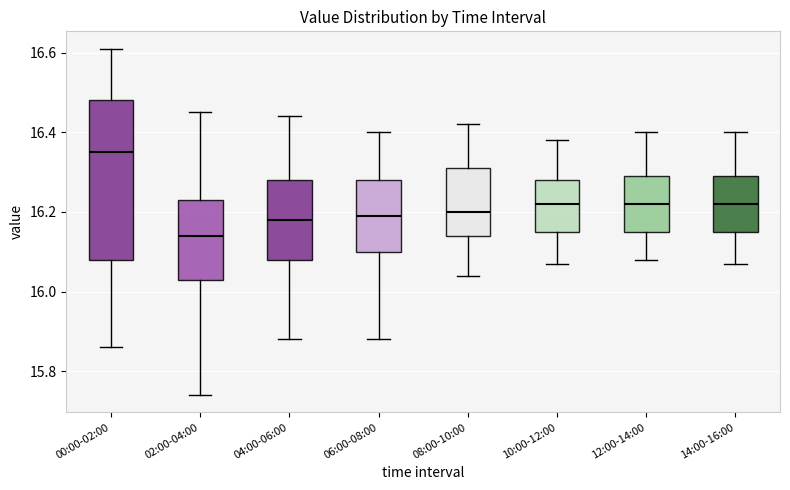

Which box has the lowest median line?

02:00-04:00